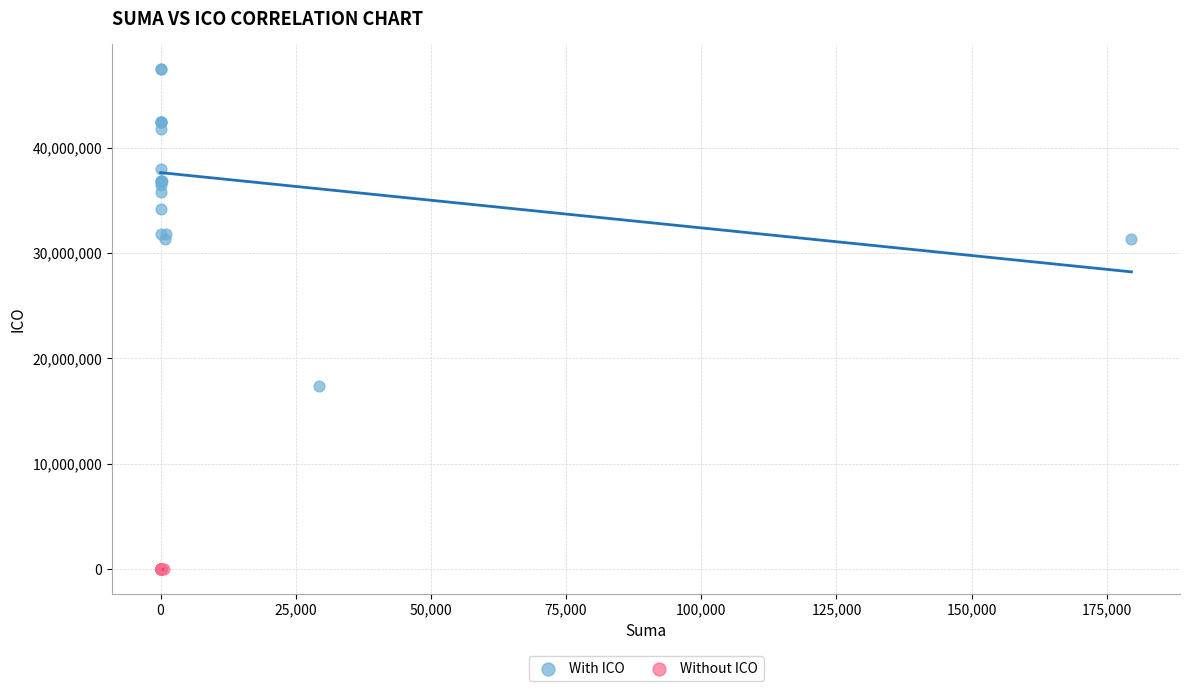

Which series reaches the minimum Y coordinate?

Without ICO